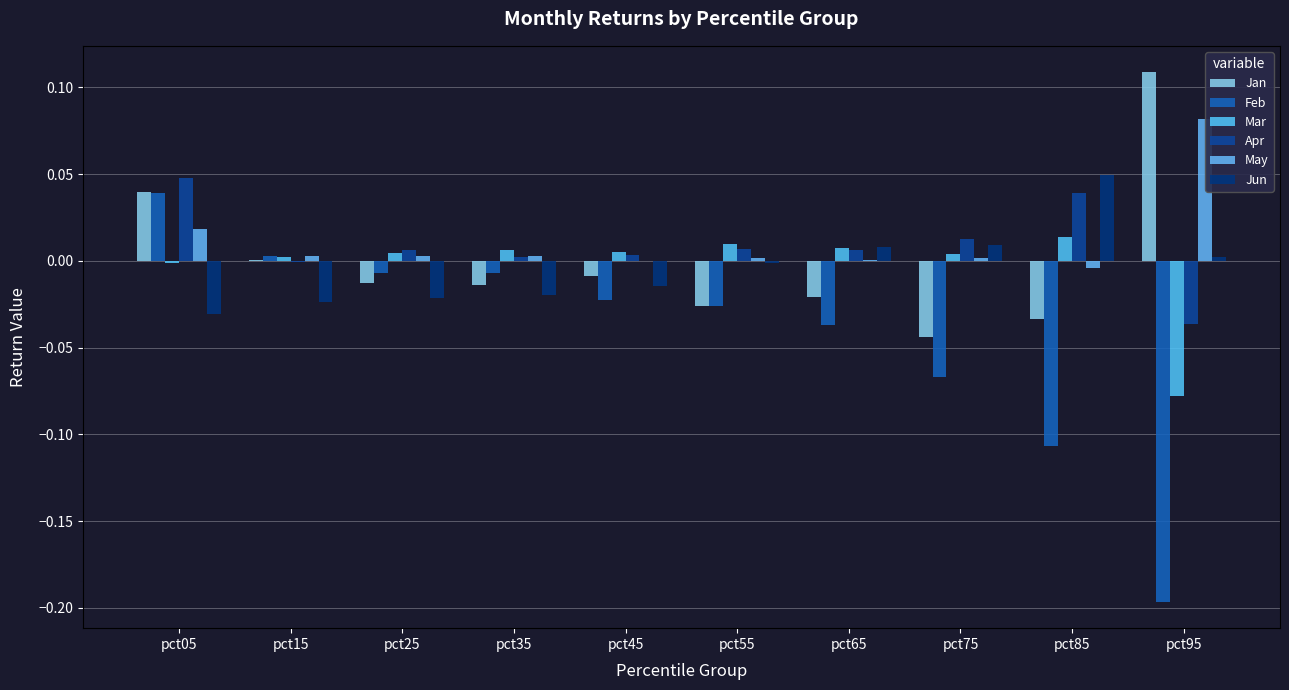

How many data points does each series have?

10